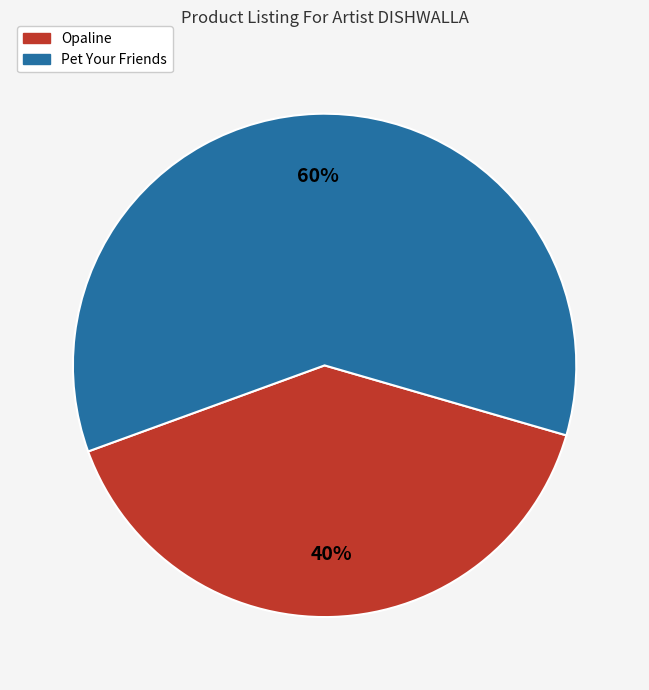

Approximately how many times larger is the value at Pet Your Friends compared to Opaline?

1.5